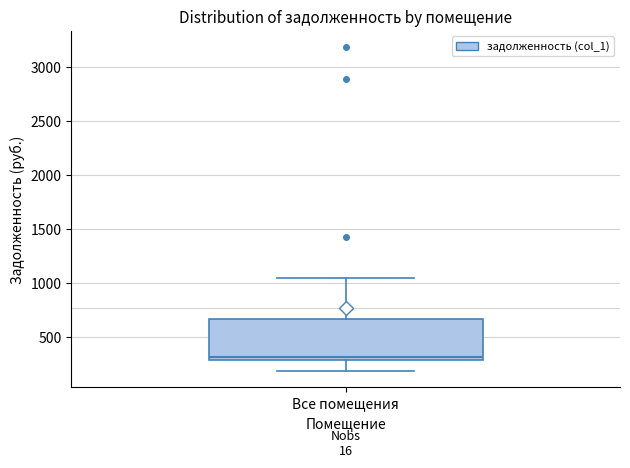

Transcribe this box plot: give where the median line is, the range the box spans, and where the two whiskers end, as read against the y-axis. The values are not printed on the chart, so give them approximately, as read against the axis.

median 300 (just above the box's lower edge), box 300 to 650, whiskers 200 to 1050